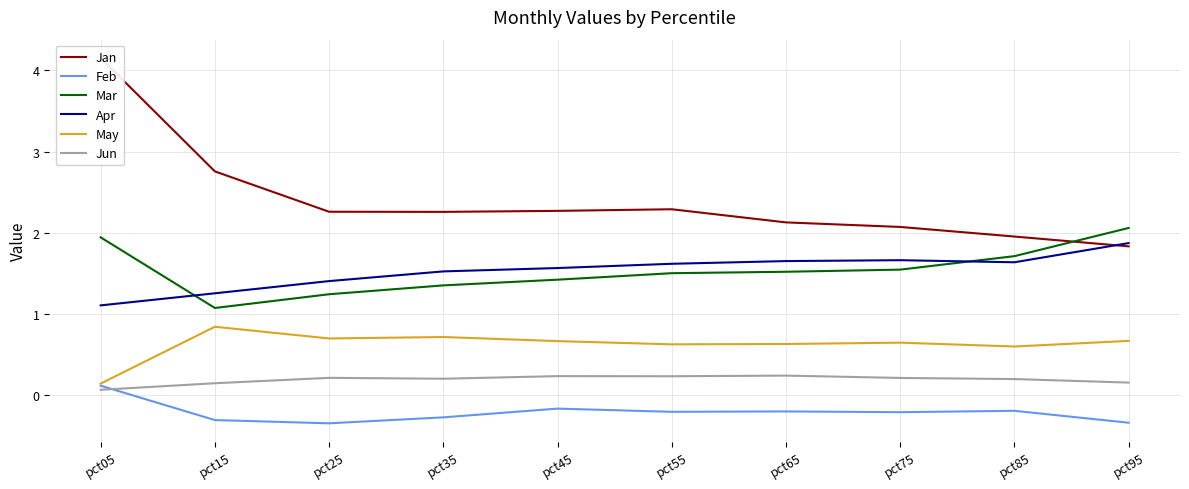

What is the difference between the maximum and minimum values in the Jan series?

2.3